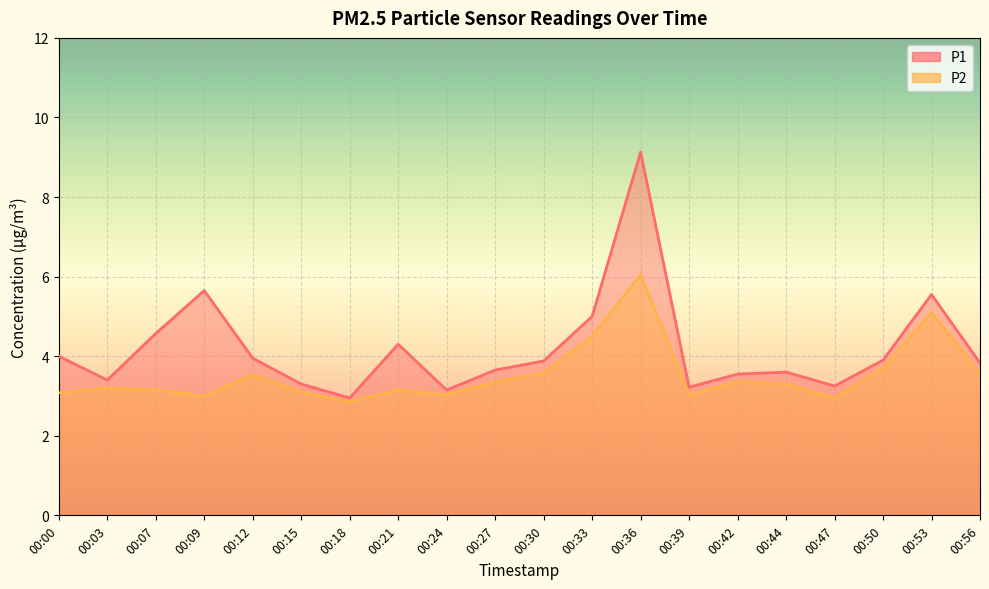

True or false: P2 has more than 0 interior local peaks.

True